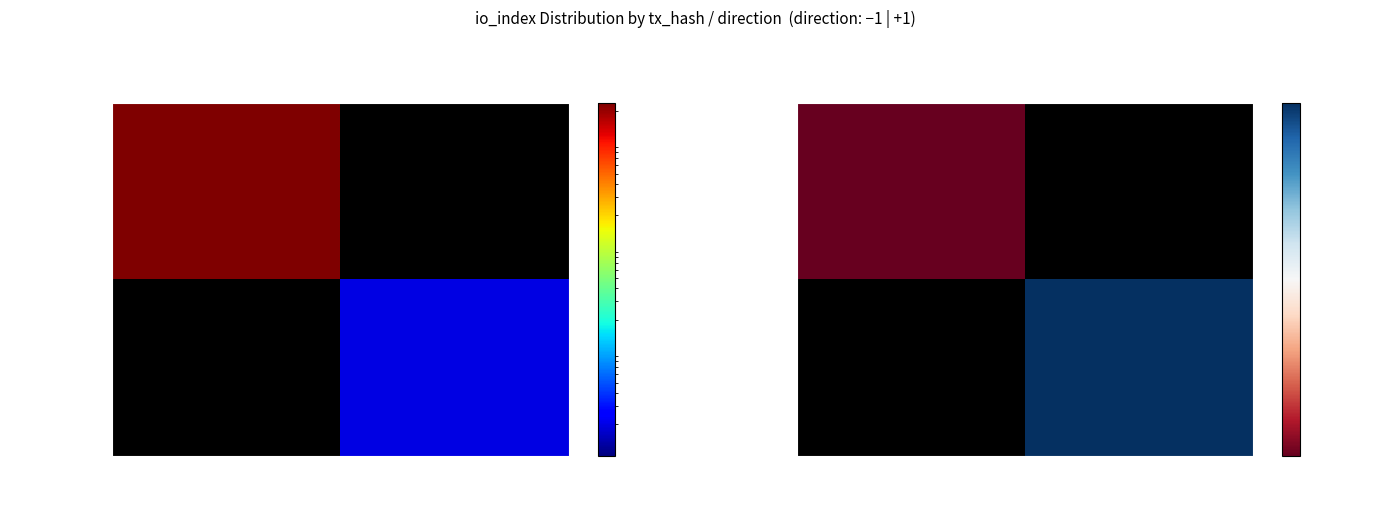

What value does the 6e29a18879… series have at 1?

2